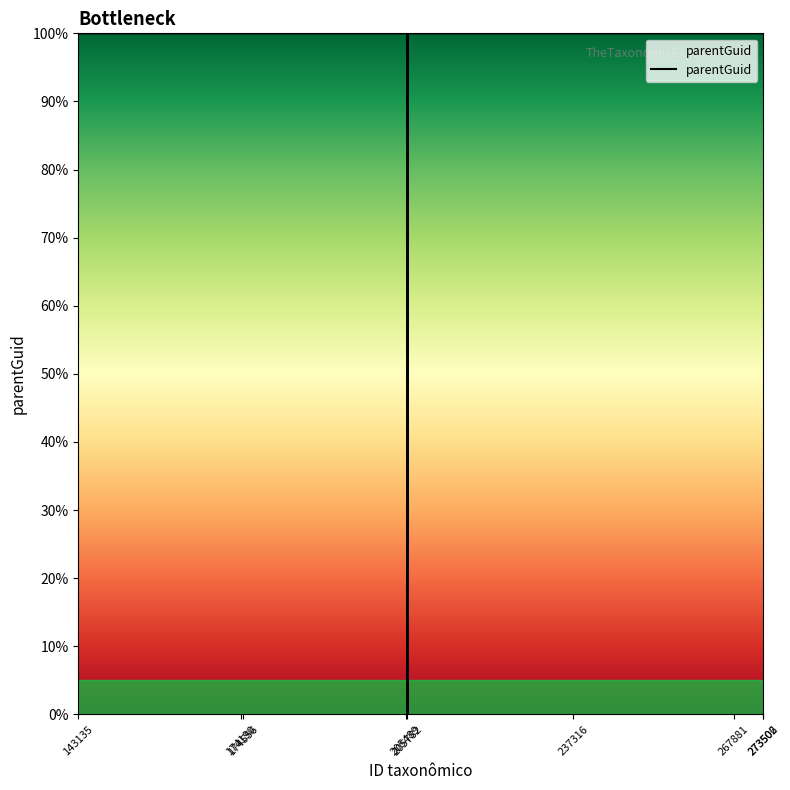

What is the maximum value shown in the chart?

100